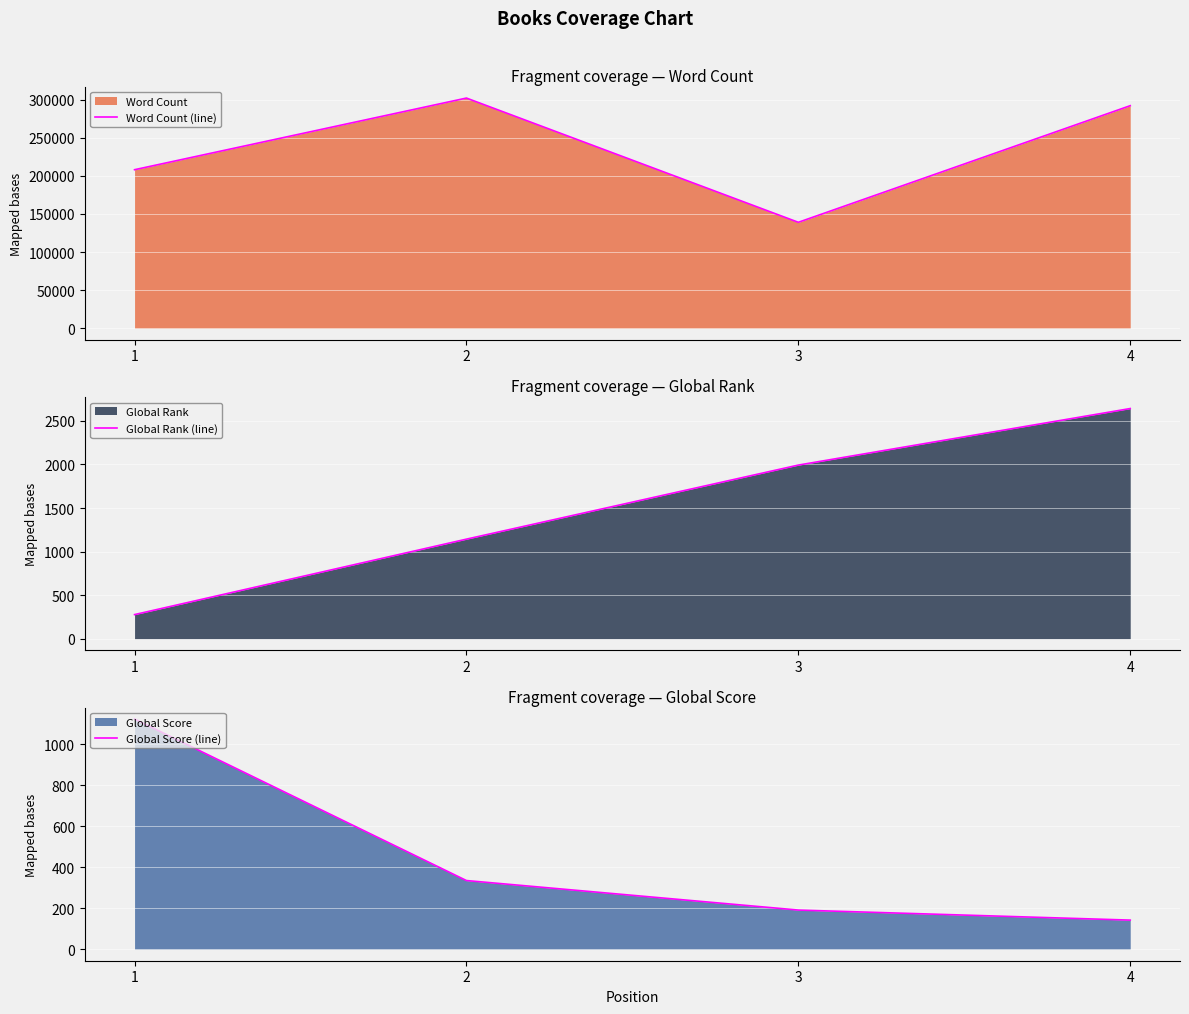

Which series has the largest range (max minus min)?

Word Count (line)